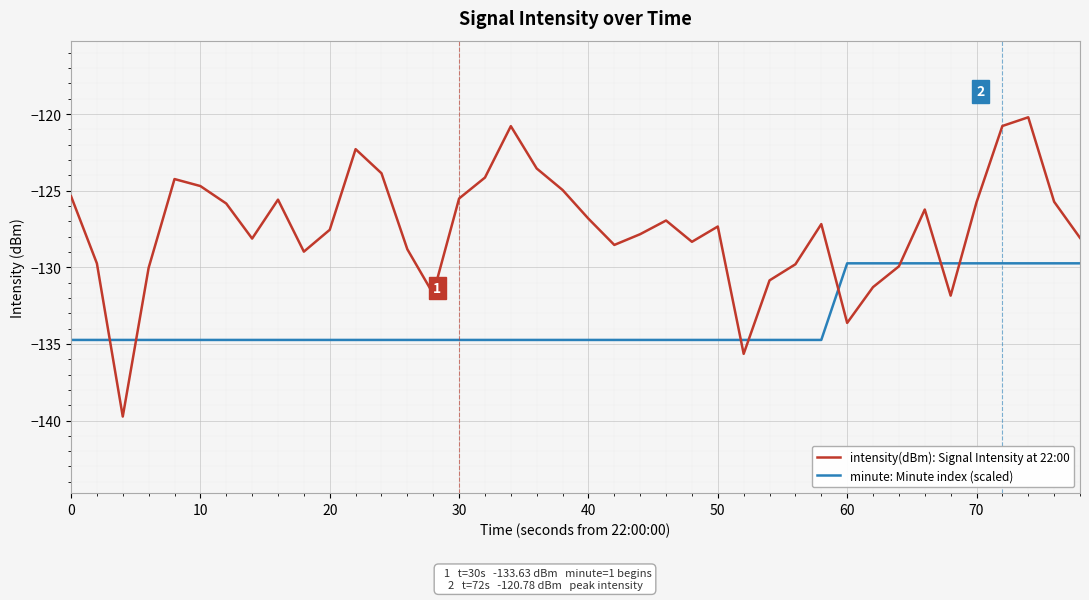

What is the sum of all minute: Minute index (scaled) values?

-5339.6